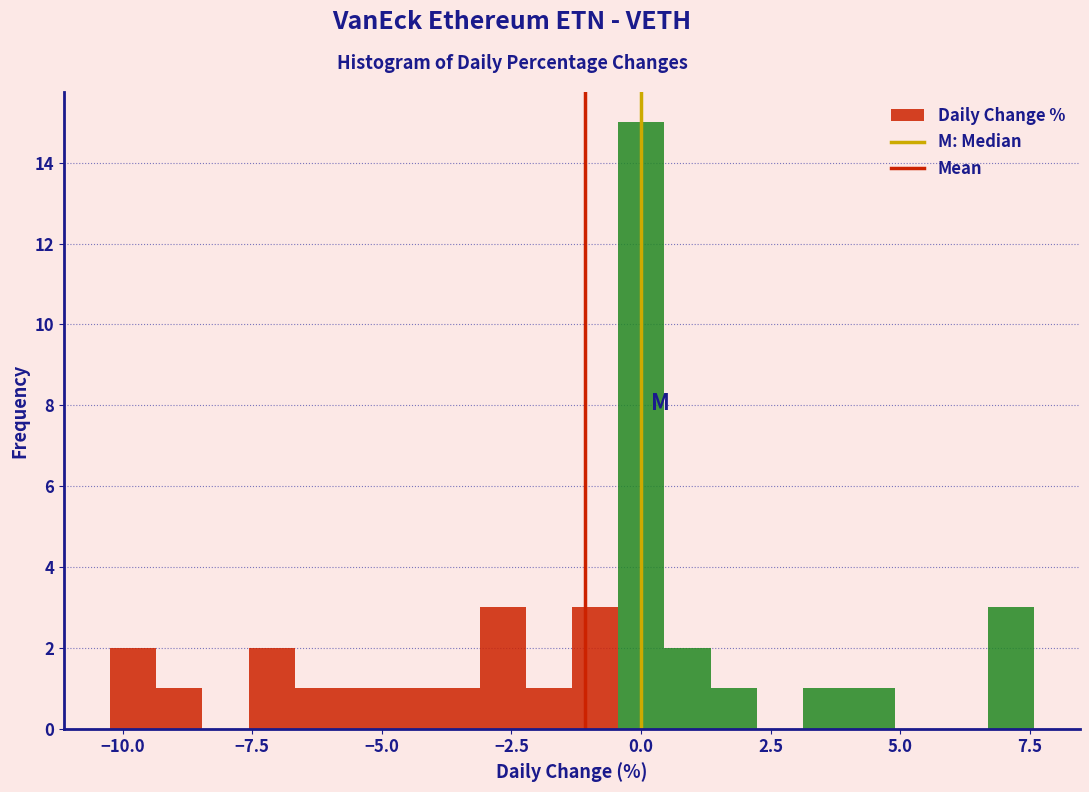

Around what value on the x-axis is the tallest bar? Give the approximate position of its centre, as read against the axis.

0.0